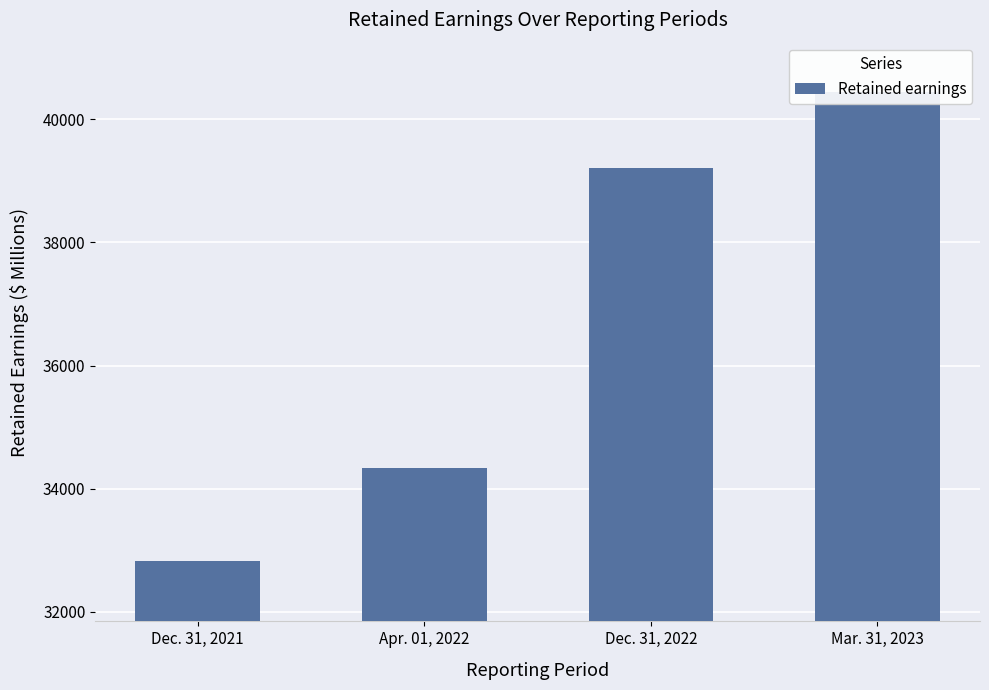

The value at Apr. 01, 2022 is 61154. True or false?

False